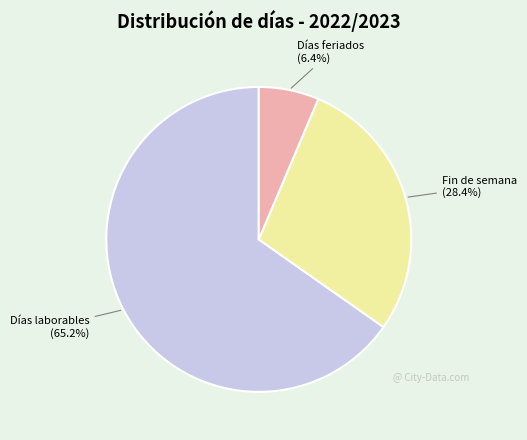

To the nearest percent, what is the difference between the largest and smallest slice percentages?

59%